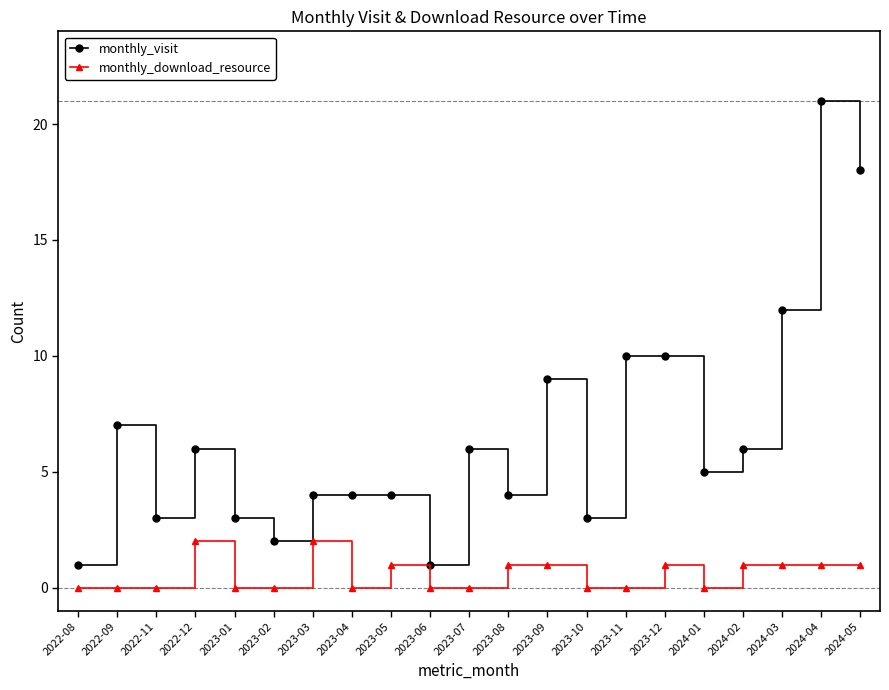

How many lines are shown in the chart?

2